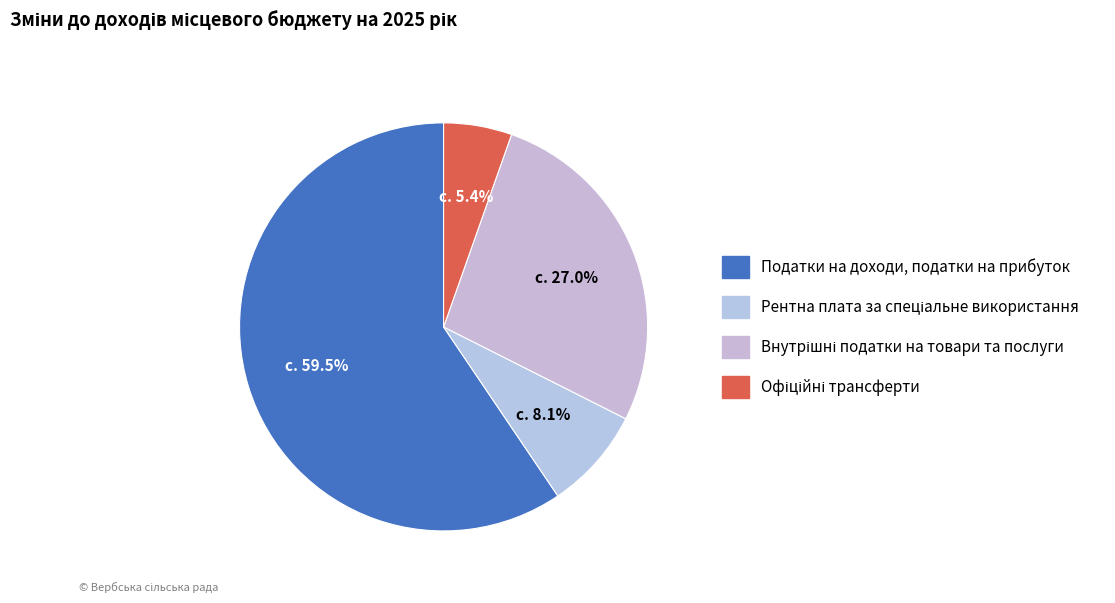

Which has a higher value, Податки на доходи, податки на прибуток or Внутрішні податки на товари та послуги?

Податки на доходи, податки на прибуток